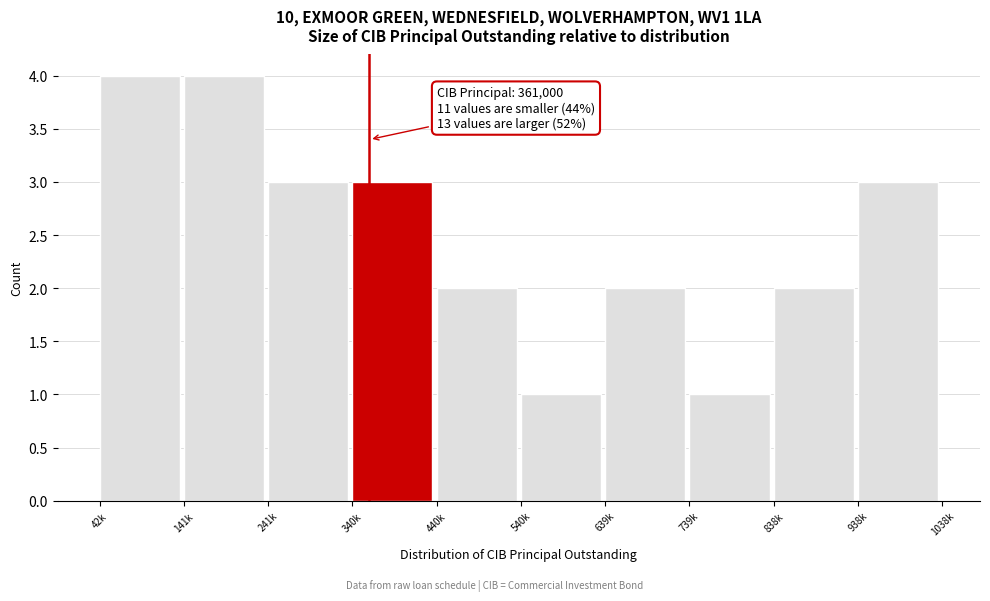

Reading left to right, what are all the values shown in this chart?

4	4	3	3	2	1	2	1	2	3